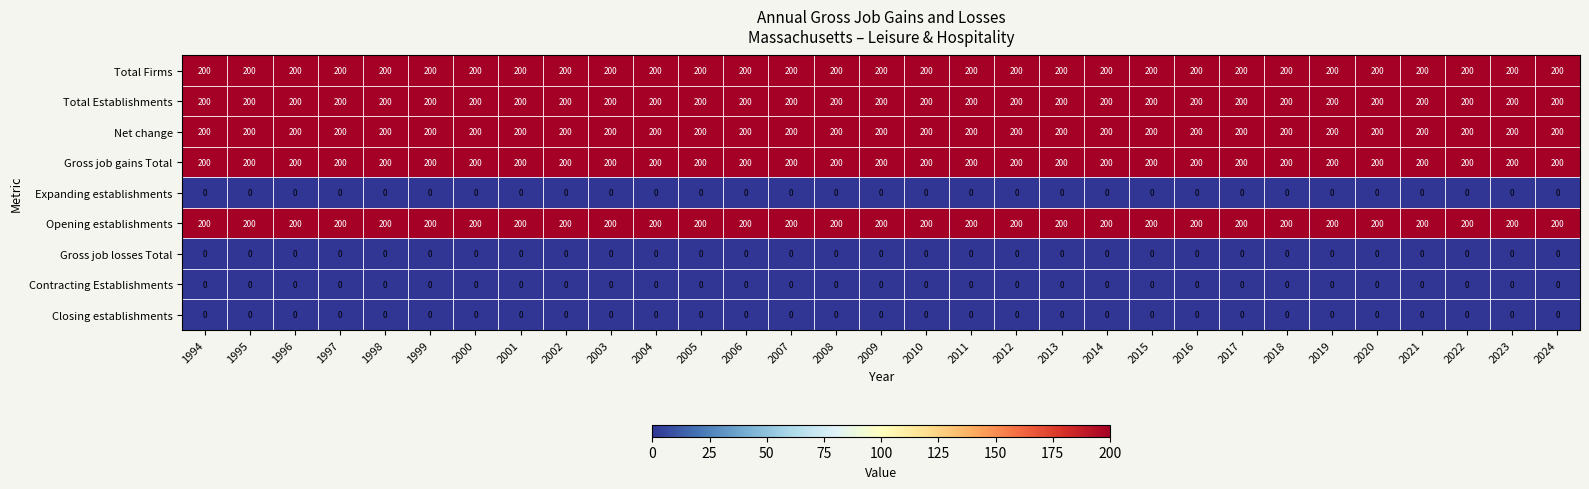

What is the spread (max minus min) of values at 2004?

200